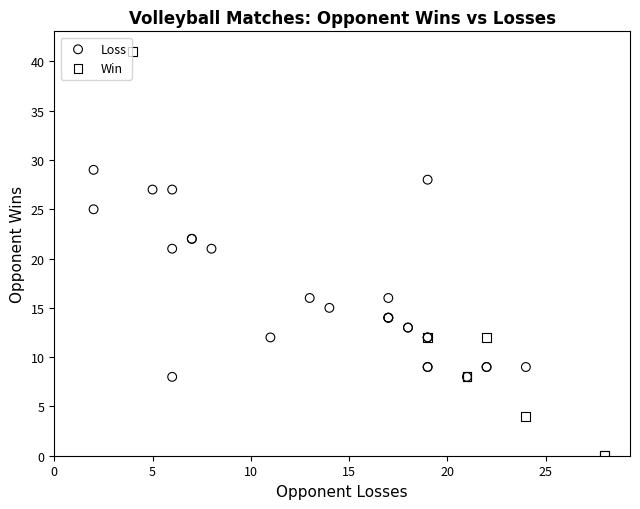

Which series contains the highest Y value?

Win